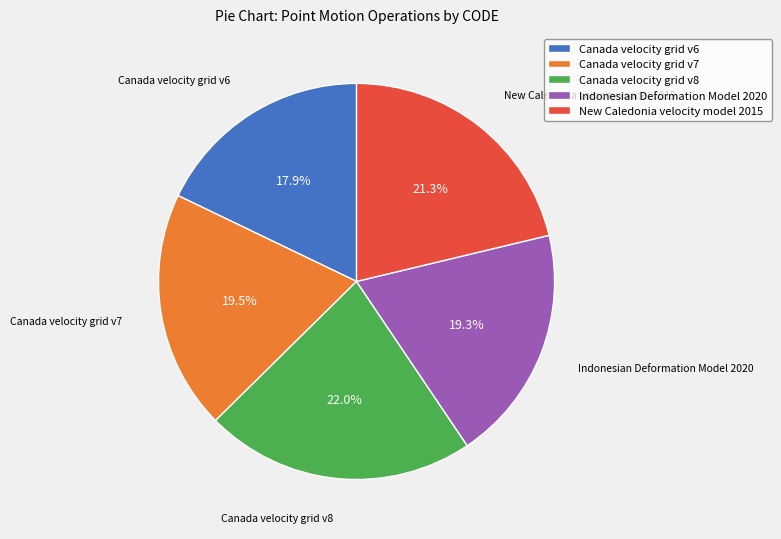

How many slices are in this pie chart?

5